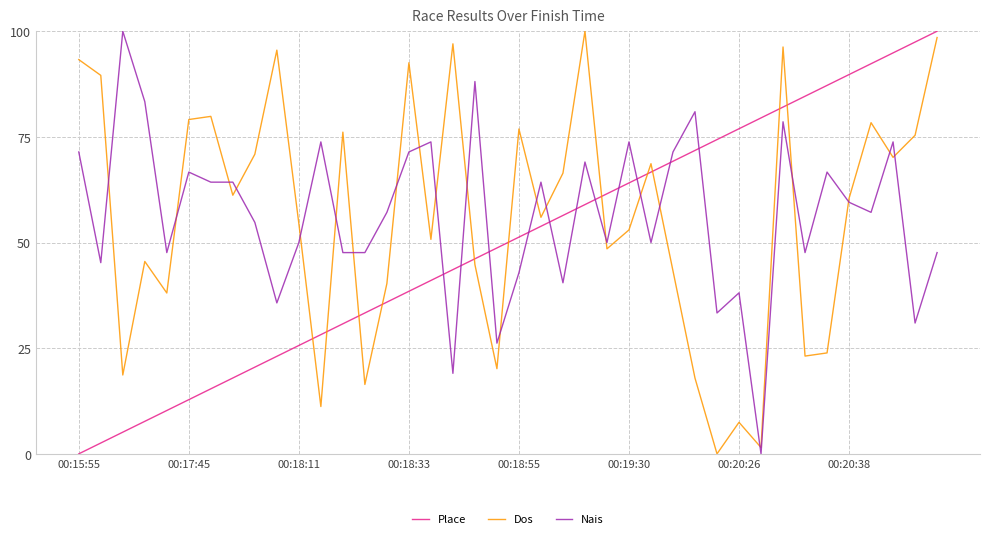

What is the maximum value for Place?

100.0